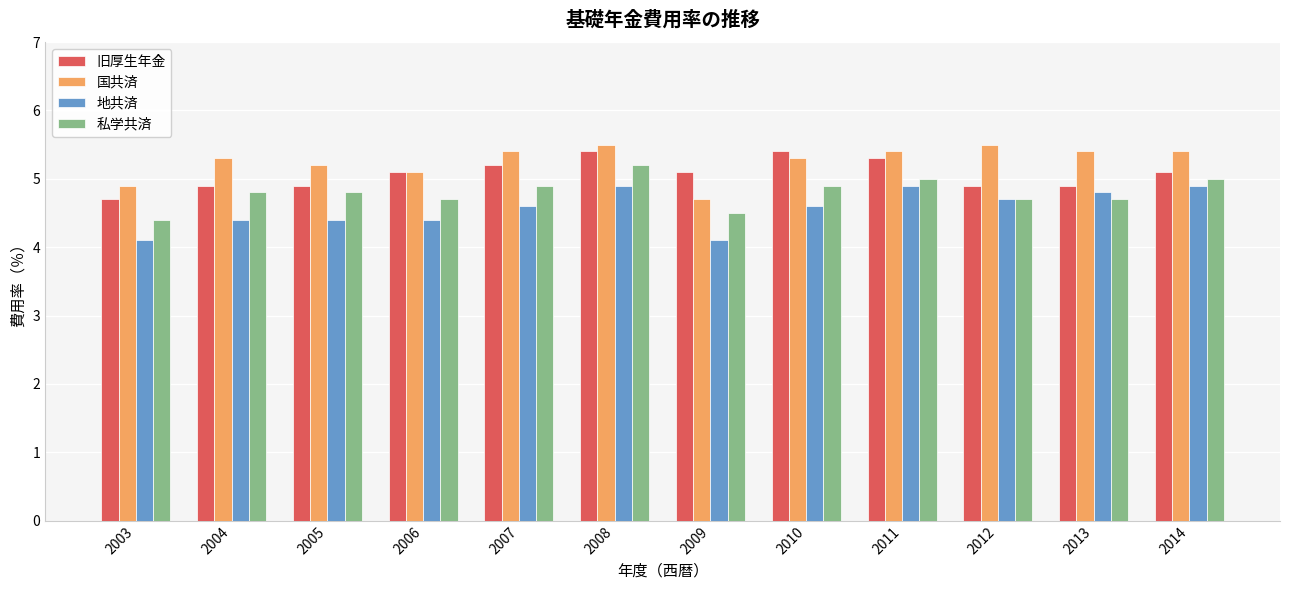

What is the difference between the highest and lowest values at 2004?

0.9